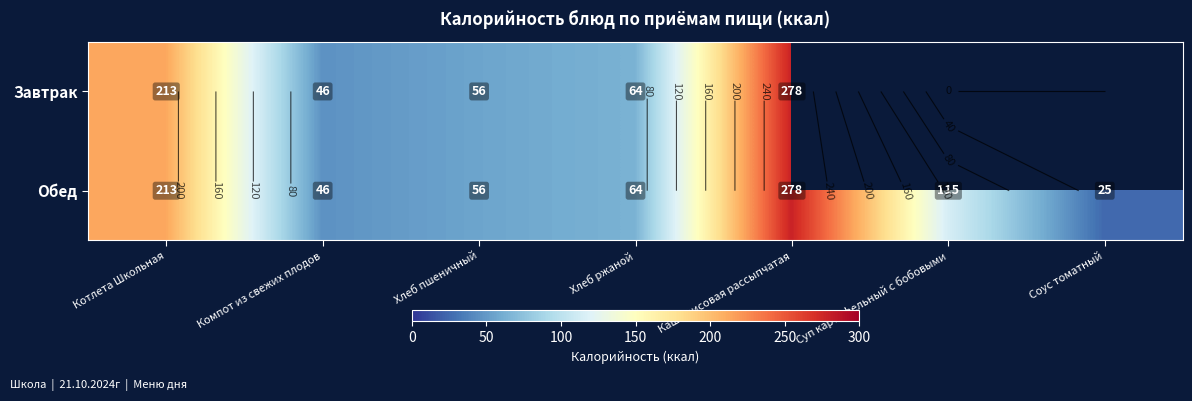

Rank the categories by Обед value from lowest to highest.

Соус томатный, Компот из свежих плодов, Хлеб пшеничный, Хлеб ржаной, Суп картофельный с бобовыми, Котлета Школьная, Каша рисовая рассыпчатая